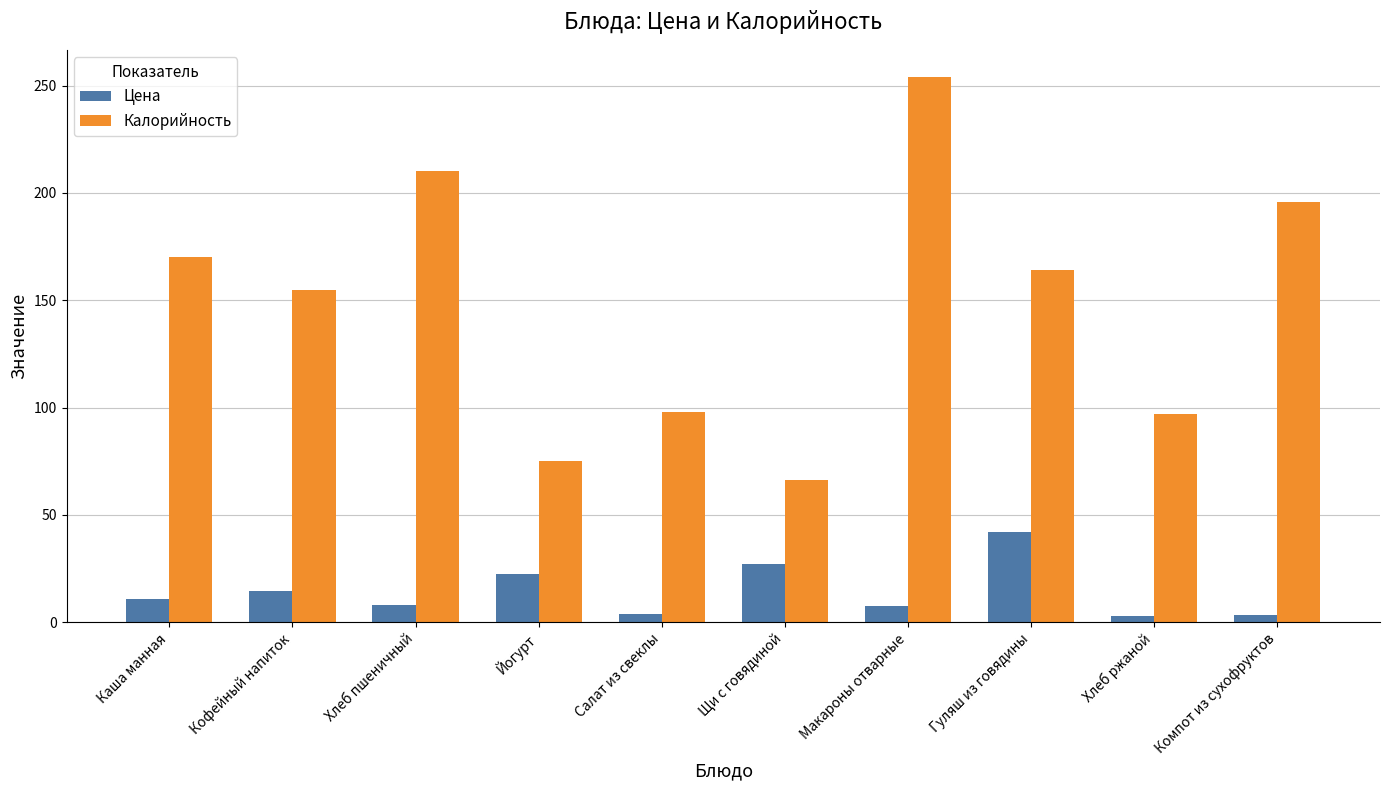

What is the average value of the Цена series?

14.2